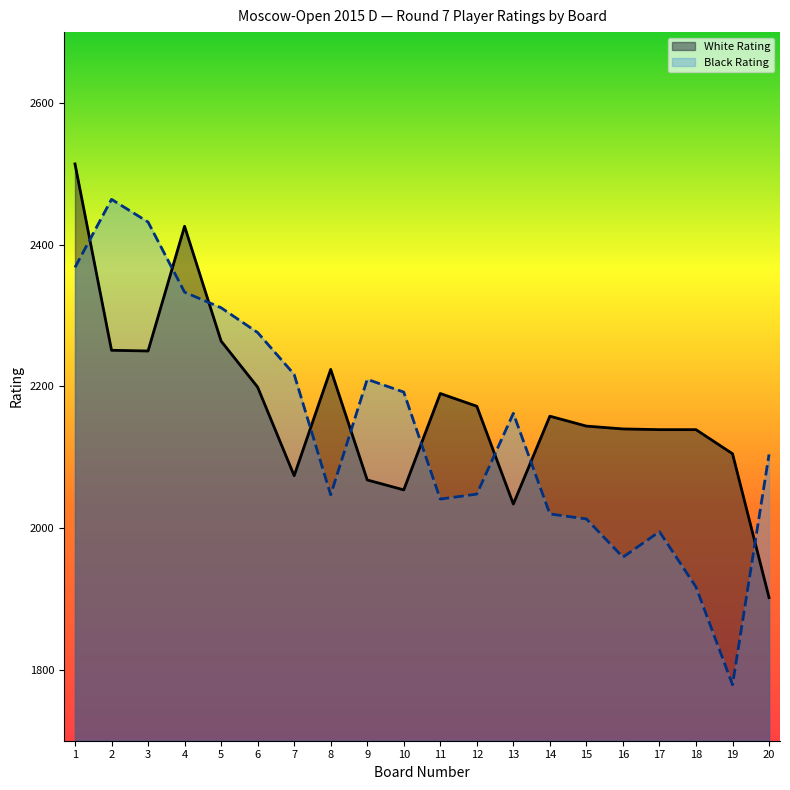

How many interior local valleys does the White Rating series have?

4